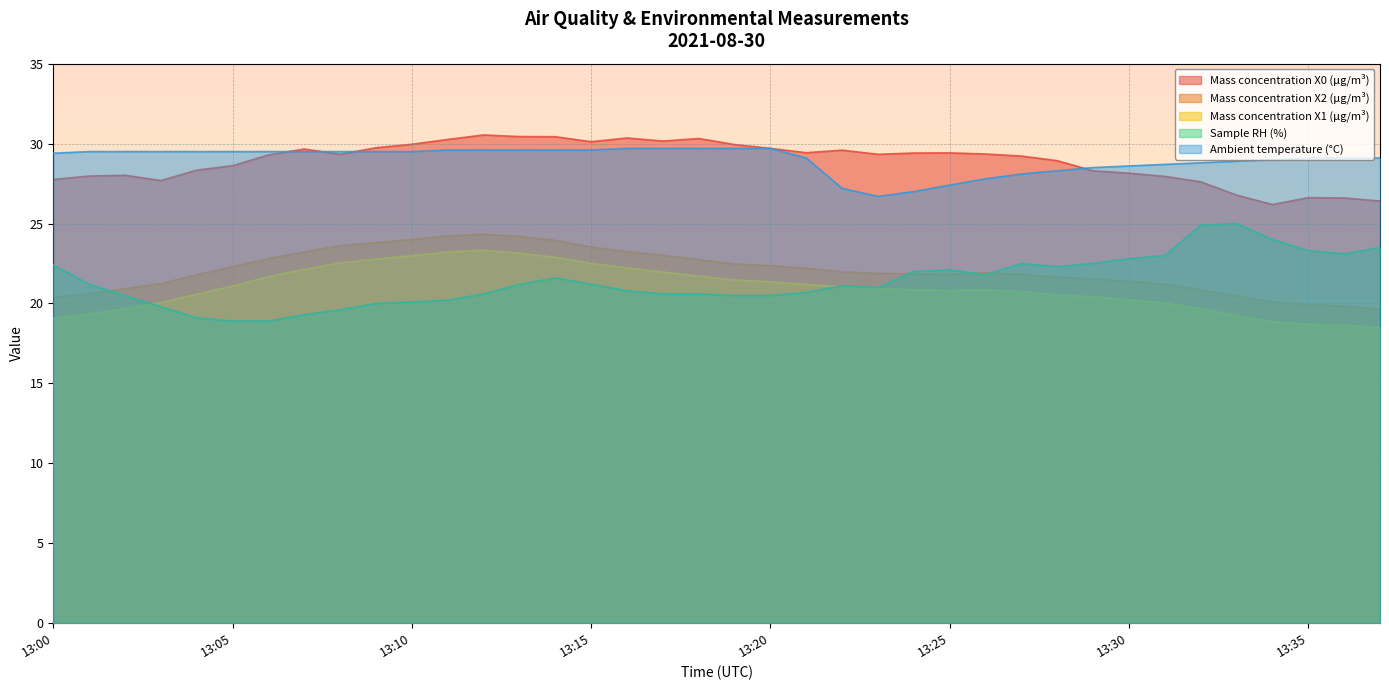

Is the value of Ambient temperature (°C) at 13:31 greater than the value of Mass concentration X2 (μg/m³) at 13:35?

Yes